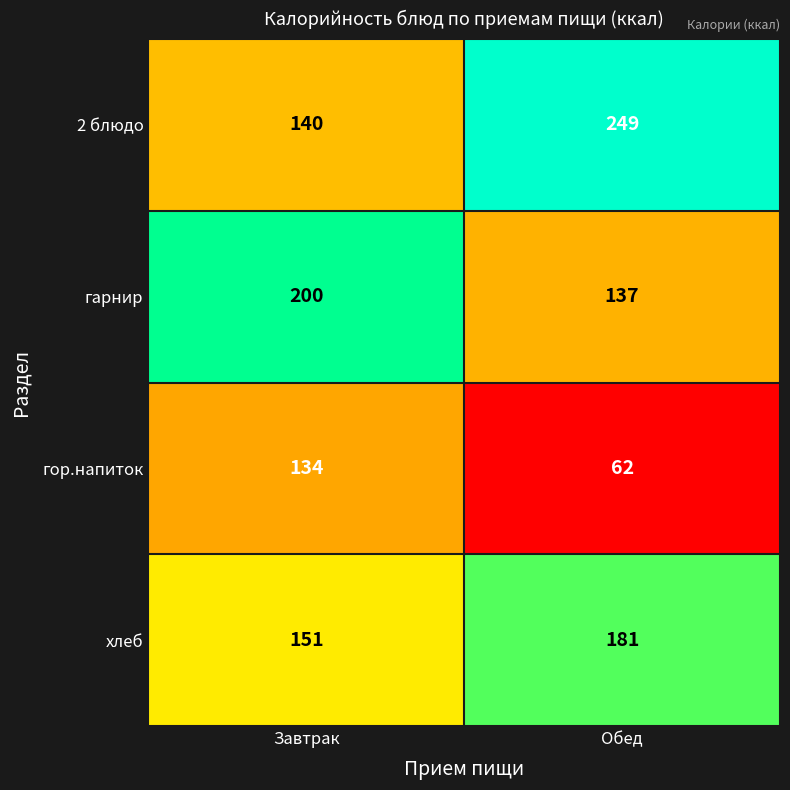

The гор.напиток series shows 218 at Завтрак. True or false?

False